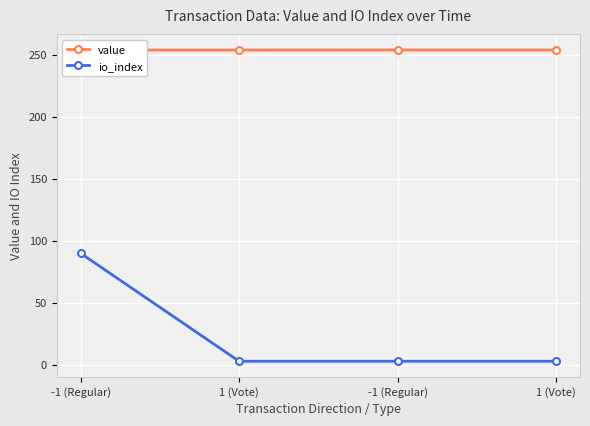

At which category does the chart reach its minimum across all series?

1 (Vote)